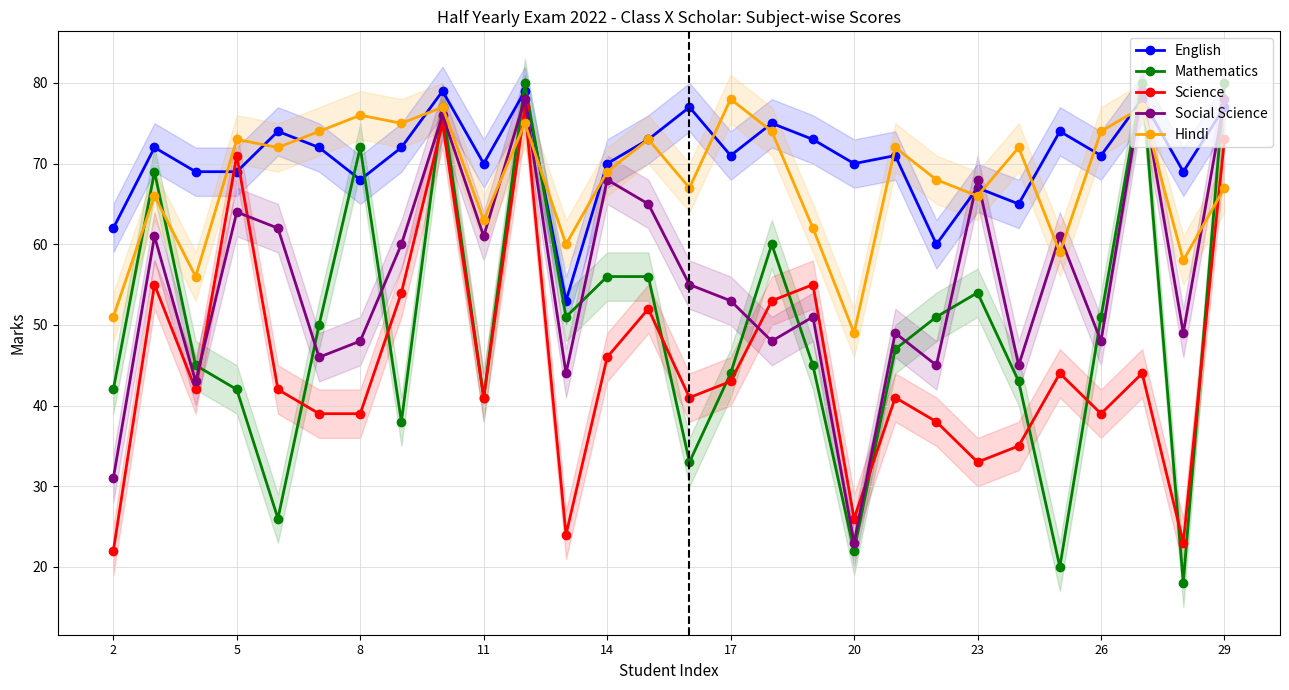

What is the difference between the maximum and minimum values in the English series?

26